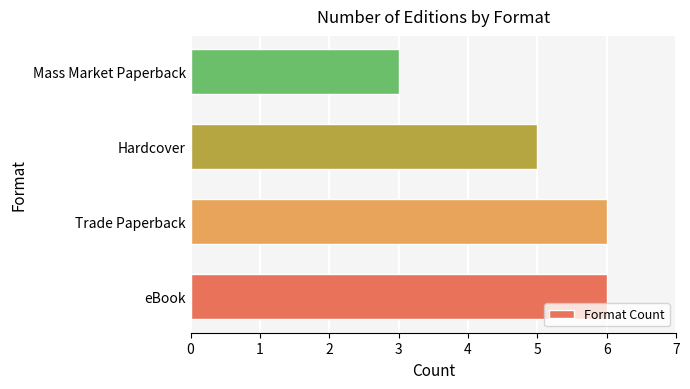

The value at Hardcover is 5. True or false?

True